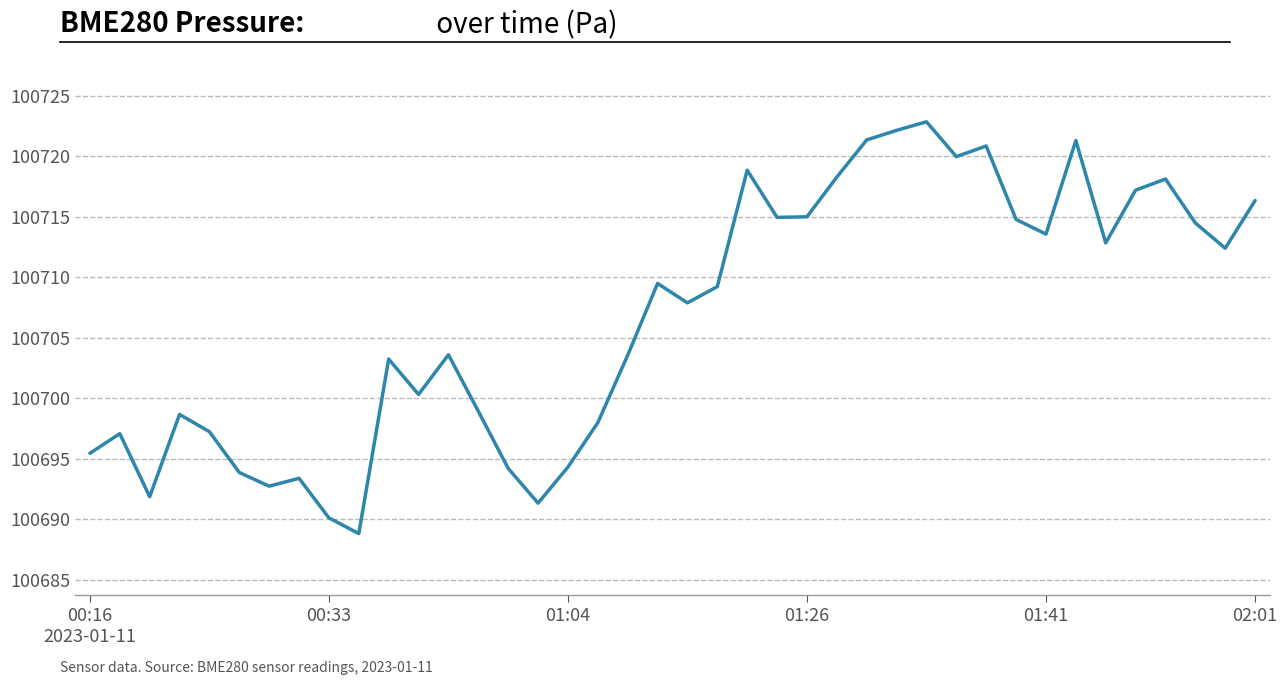

What is the difference between the maximum and minimum values?

34.0